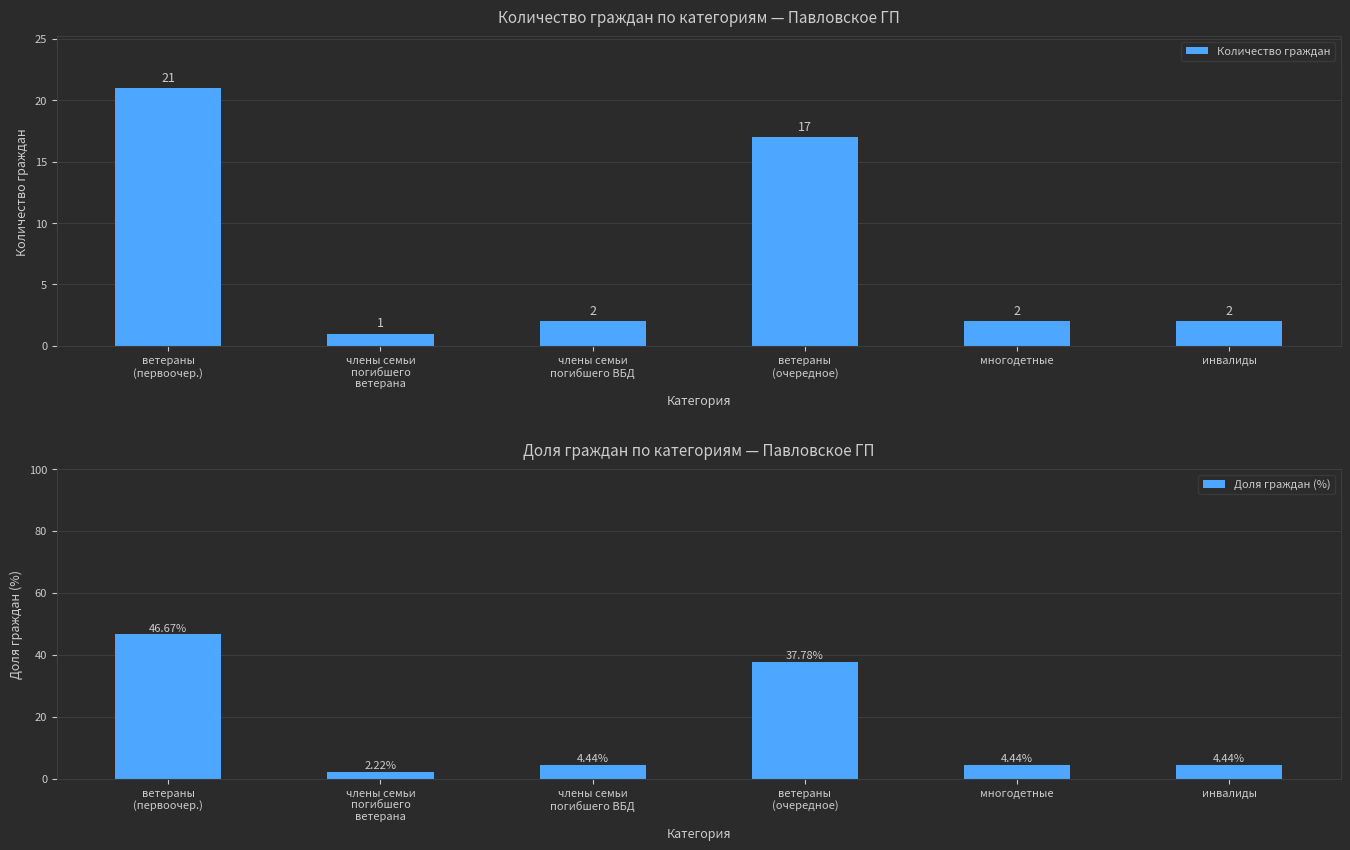

Reading left to right, transcribe all the data shown in this chart.

Количество граждан: 21.0	1.0	2.0	17.0	2.0	2.0
Доля граждан (%): 46.7	2.2	4.4	37.8	4.4	4.4